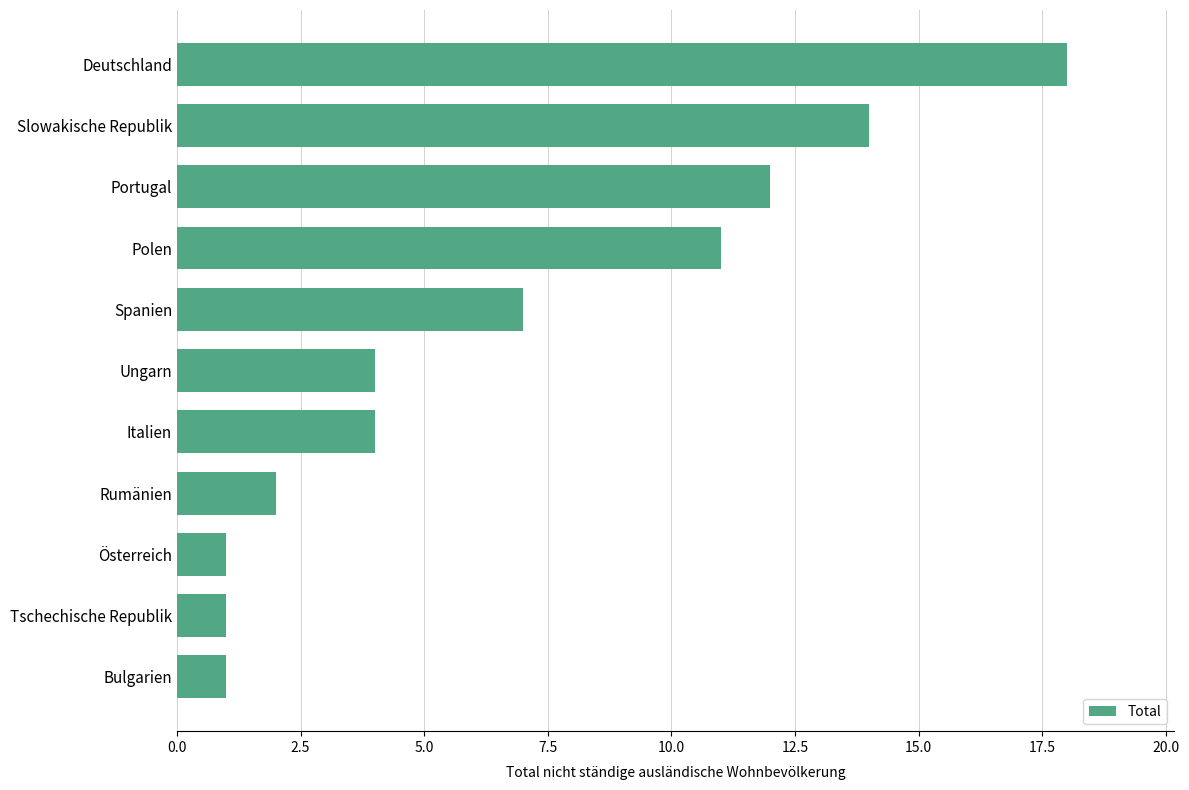

What is the average value?

7